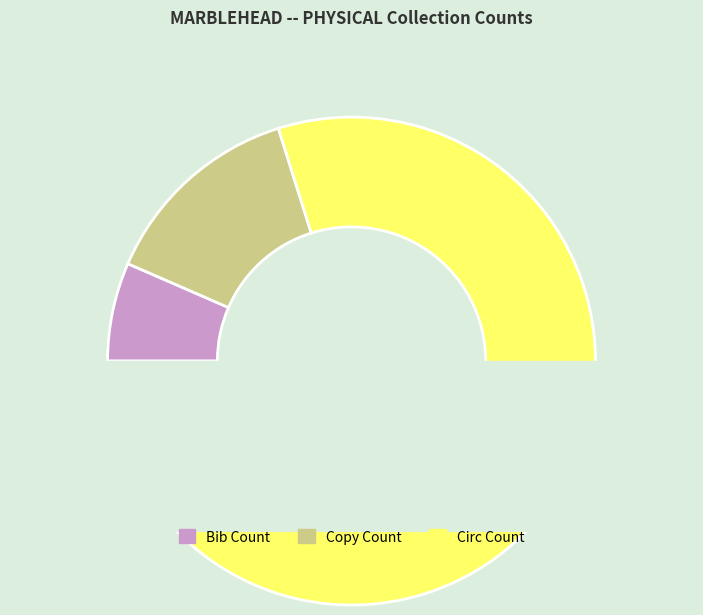

How many segments does this pie chart have?

3